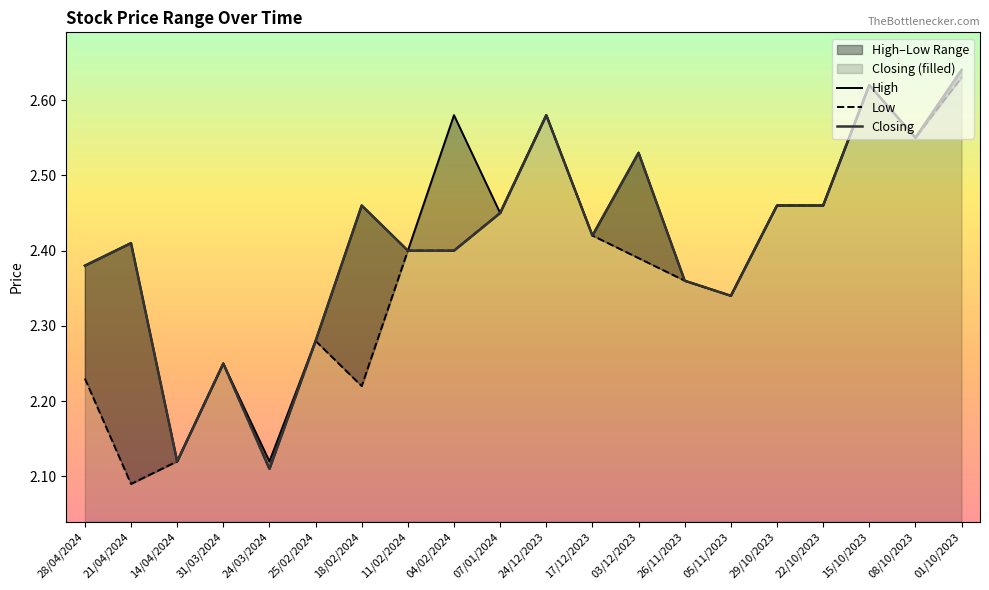

Which category has the lowest value across all series?

21/04/2024